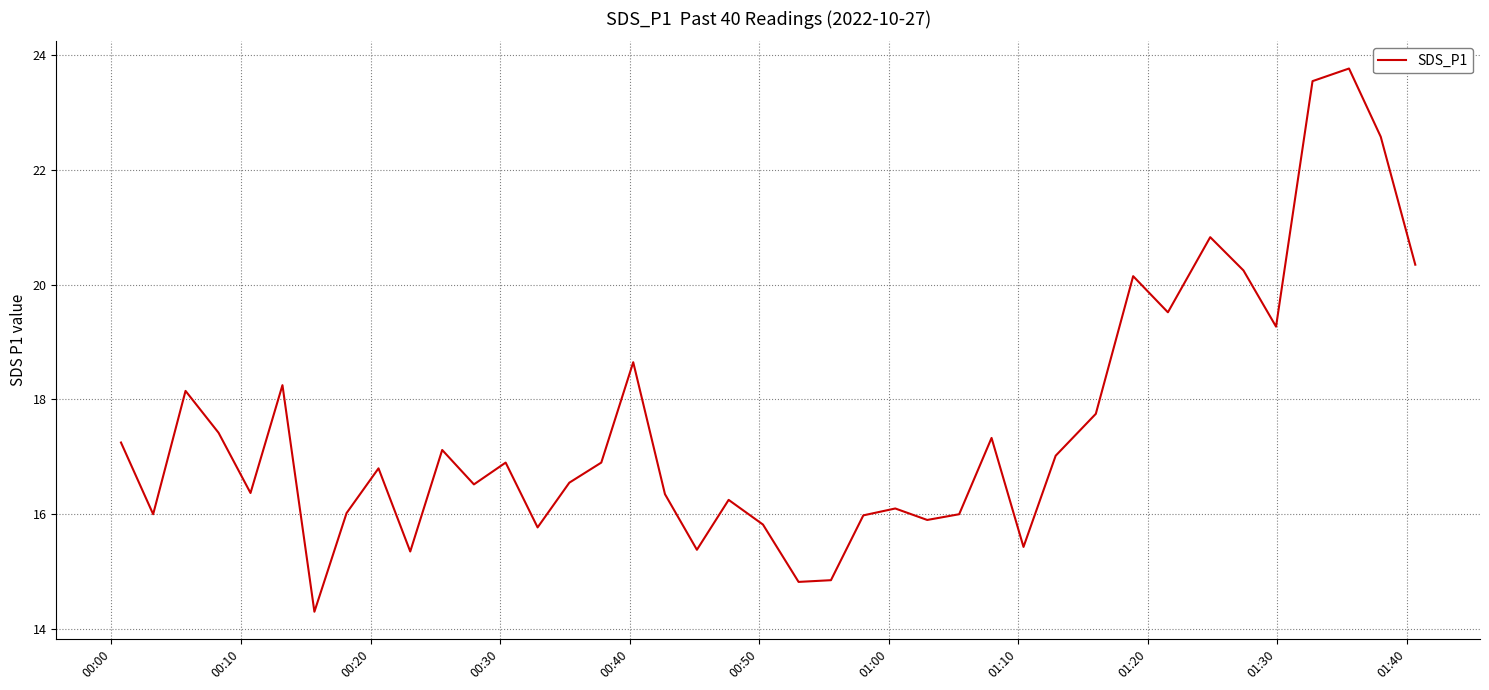

What is the difference between the maximum and minimum values?

9.5